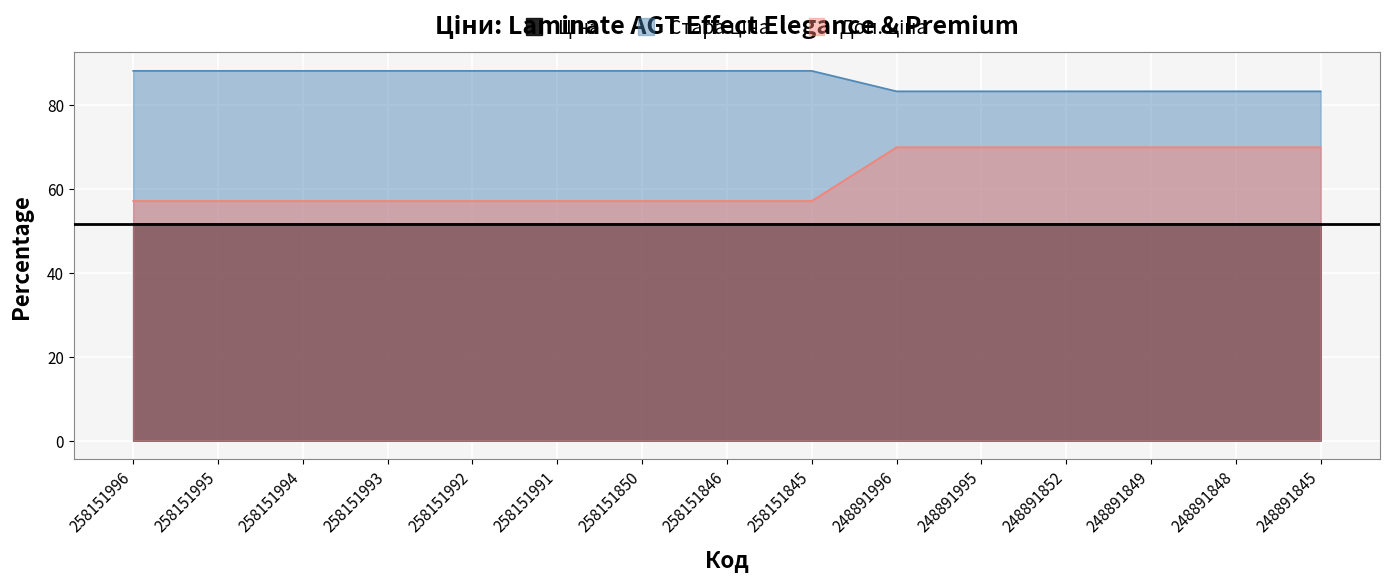

True or false: Доп. ціна has a value of 12.0 at 258151996.

False